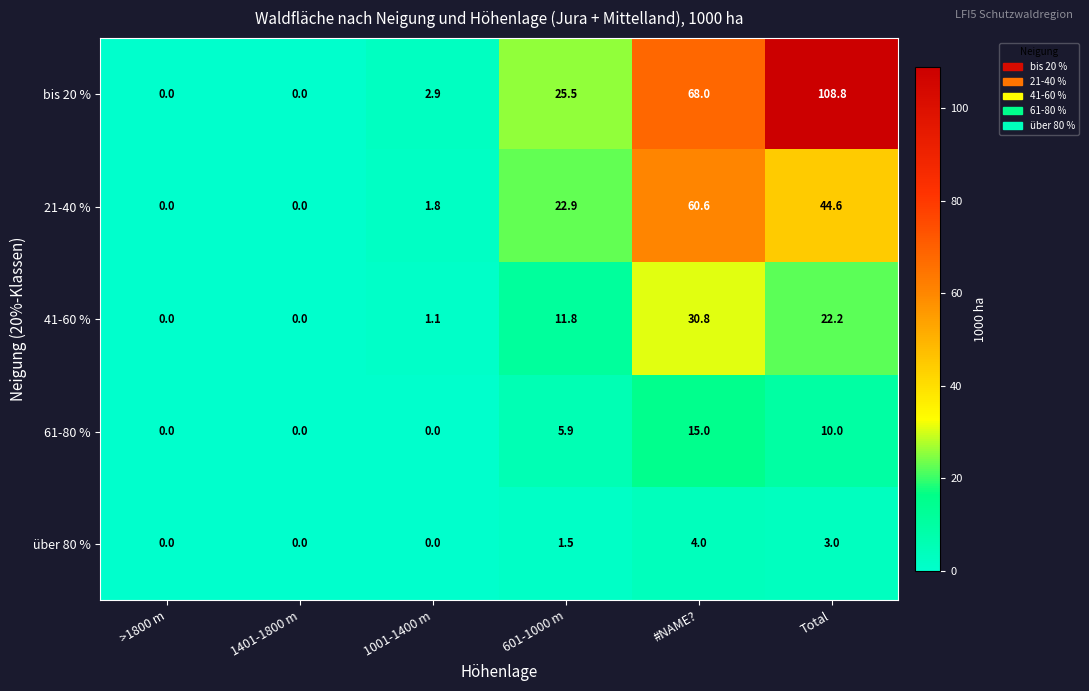

What is the difference between the 21-40 % values at 1401-1800 m and #NAME??

60.6